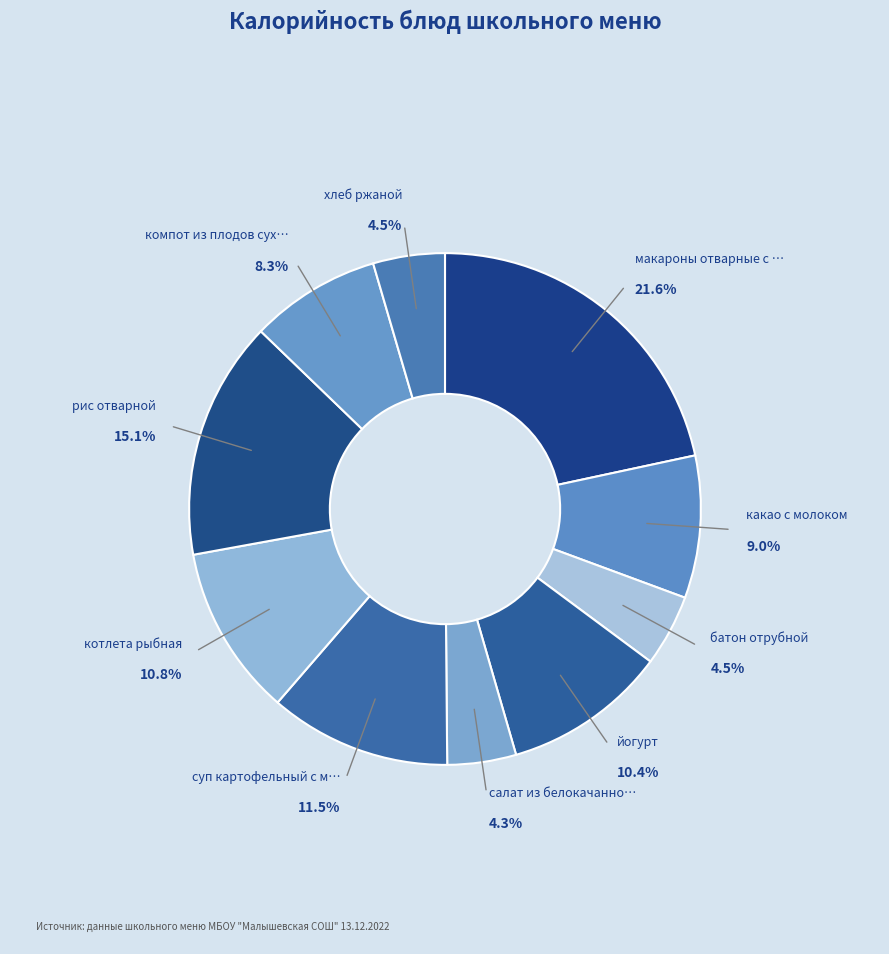

Count the number of slices in the pie.

10